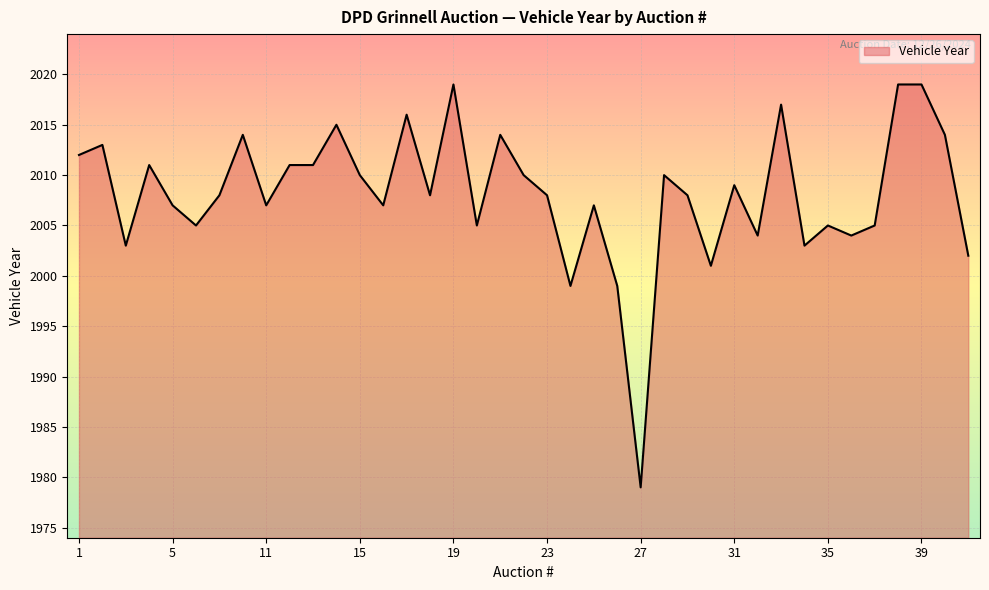

What is the minimum value shown in the chart?

1979